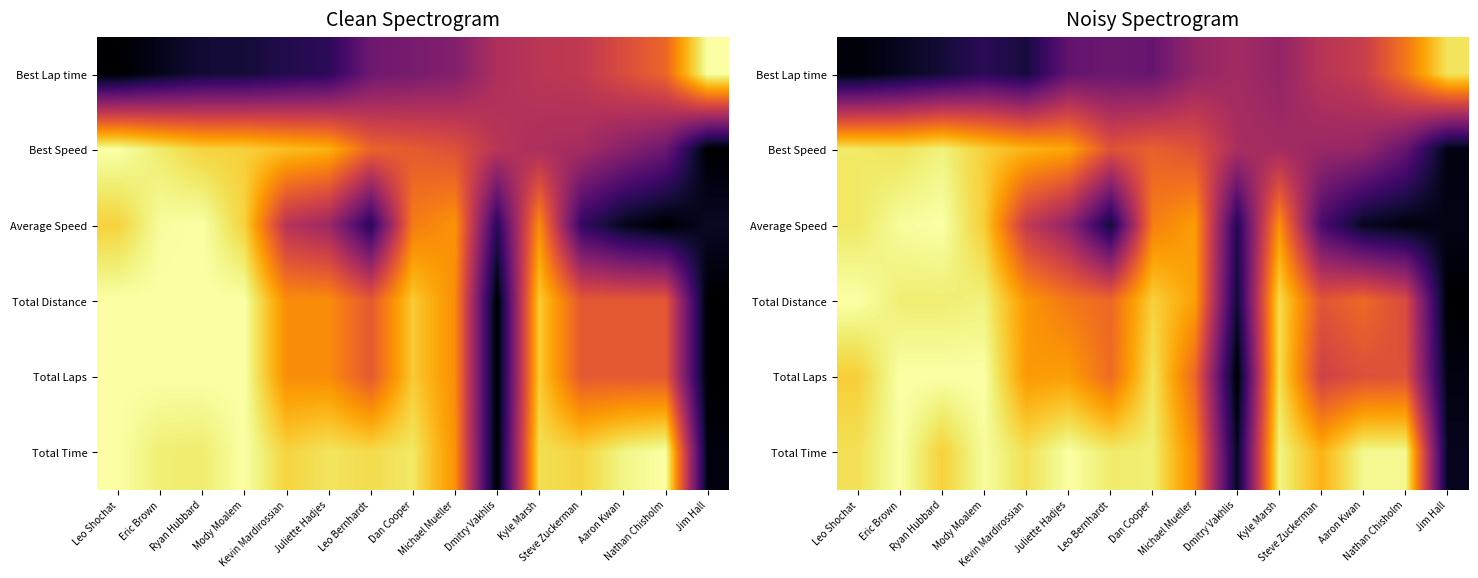

At how many categories does at least one series exceed 0?

15